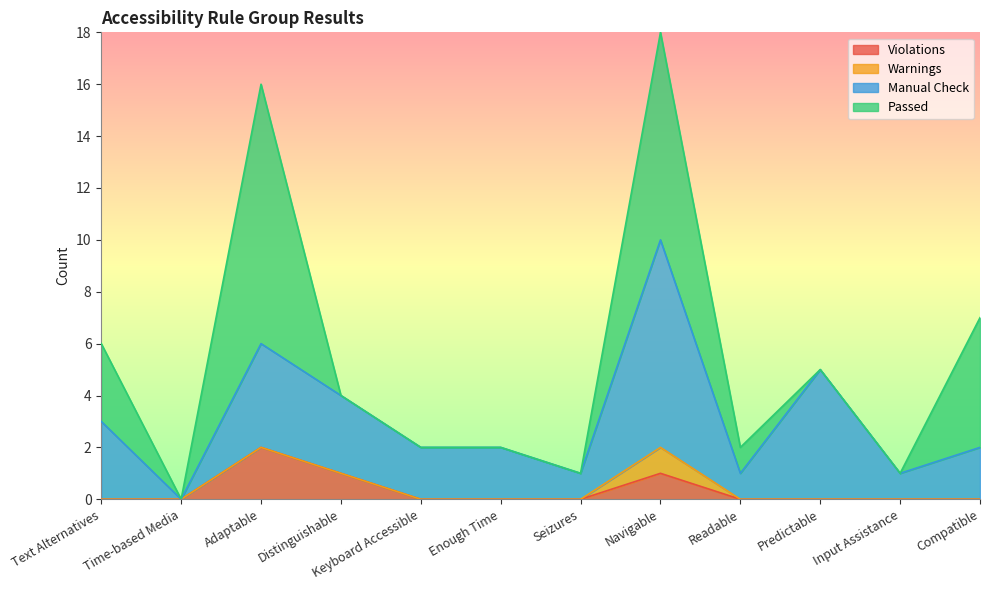

How many values in the Manual Check series exceed 2?

5